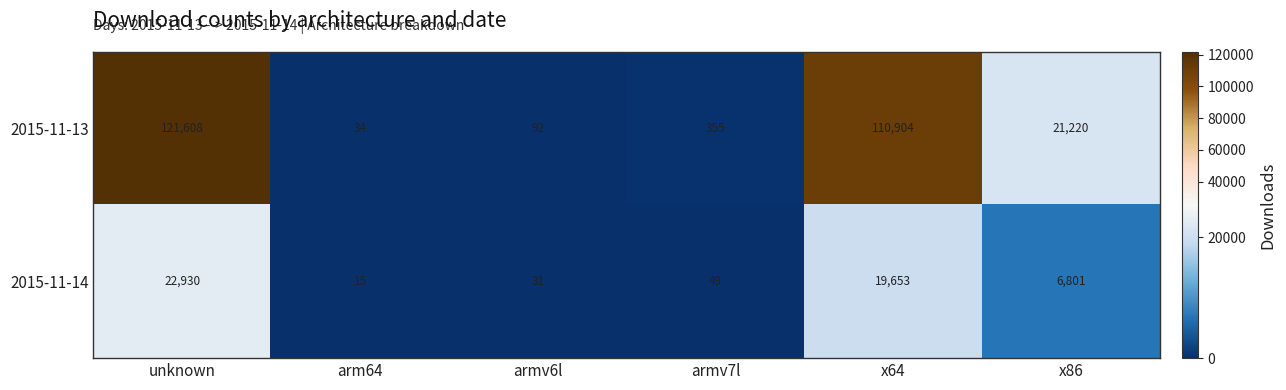

At which category is the sum across all series the highest?

unknown